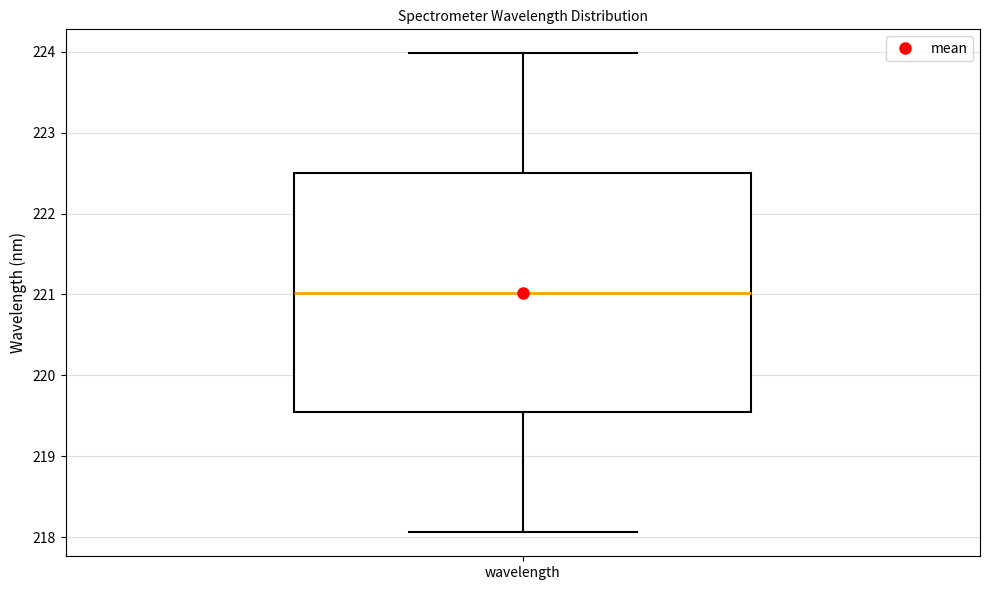

Where is the lower edge of the box for wavelength on the y-axis? The values are not printed on the chart, so give them approximately, as read against the axis.

219.5